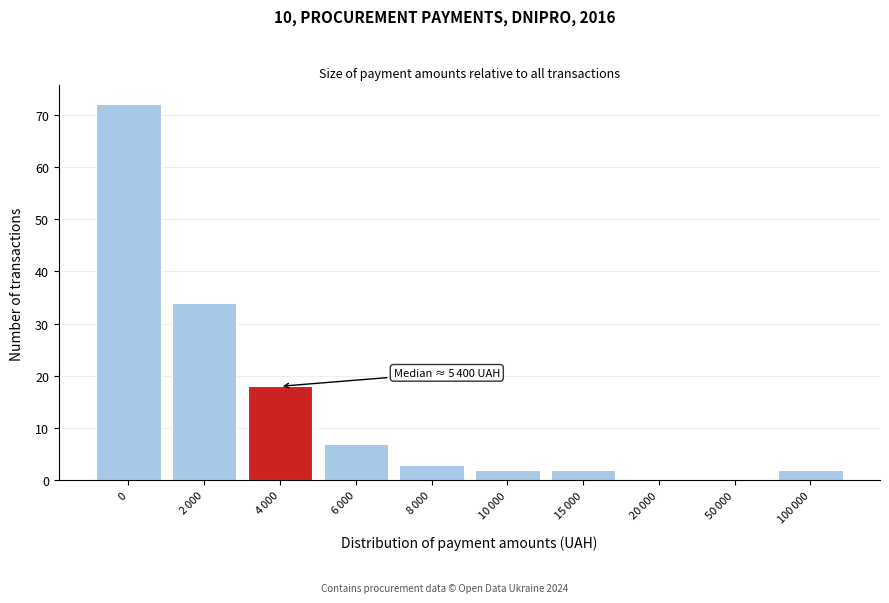

What is the maximum value shown in the chart?

72